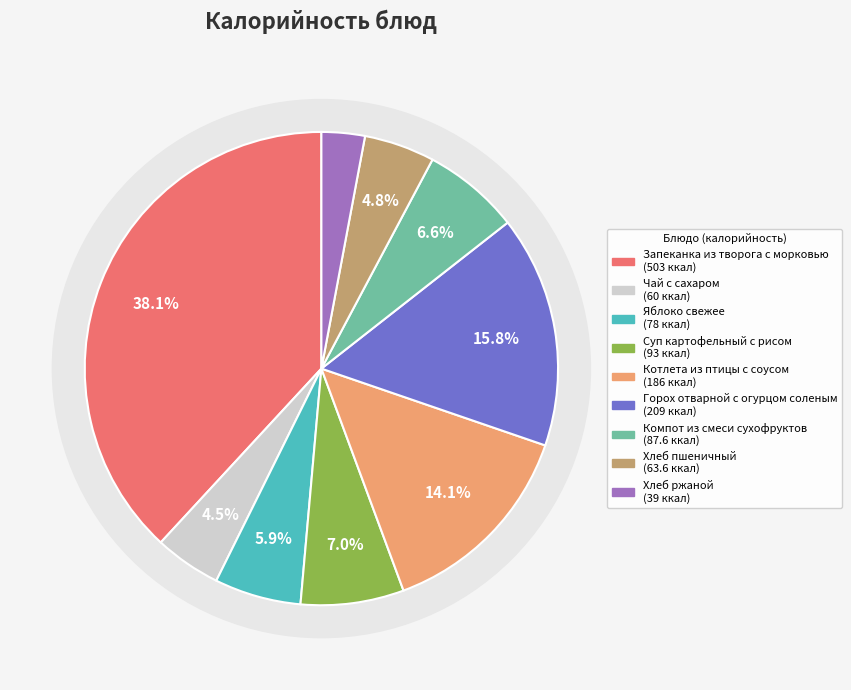

What percentage is the Хлеб пшеничный slice, to the nearest percent?

5%